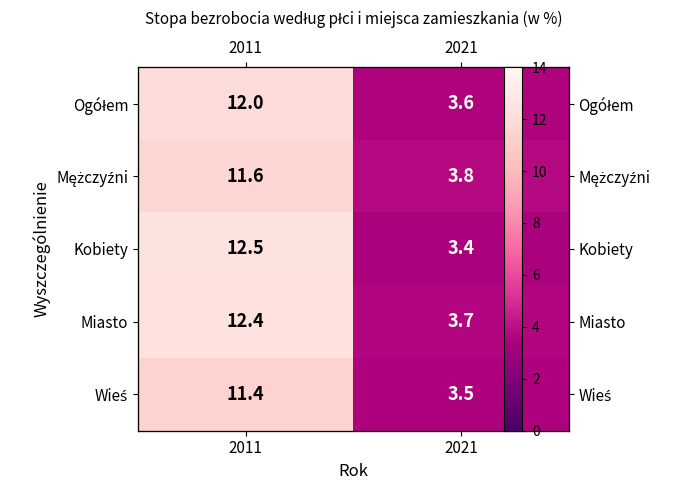

What is the average value of the Kobiety series?

8.0